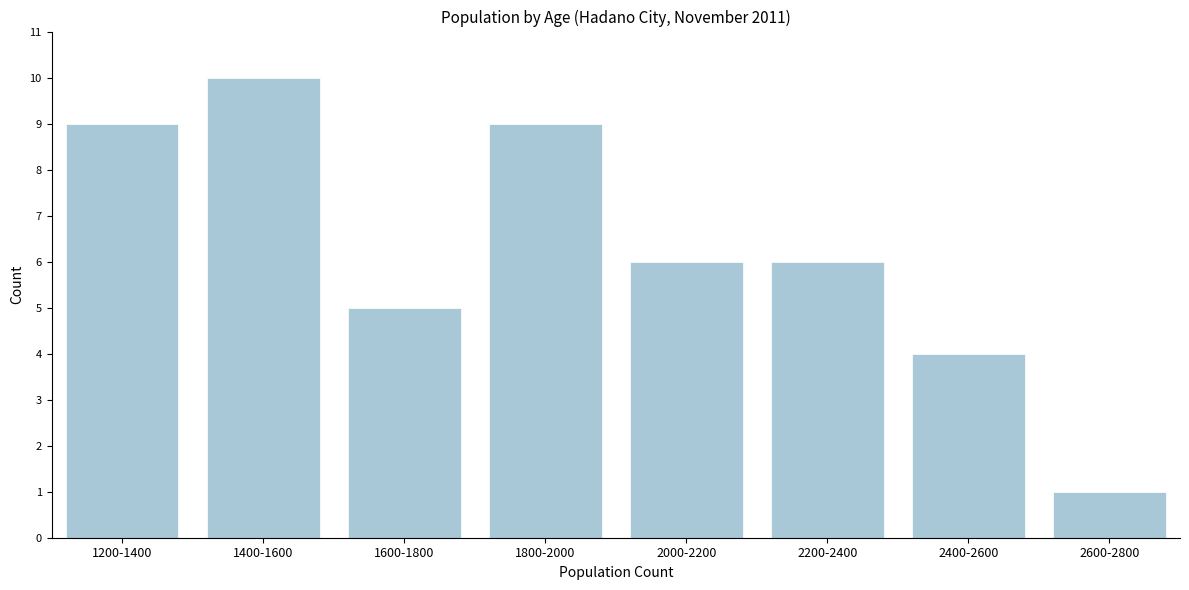

Reading left to right, list all the values displayed in this chart.

9	10	5	9	6	6	4	1